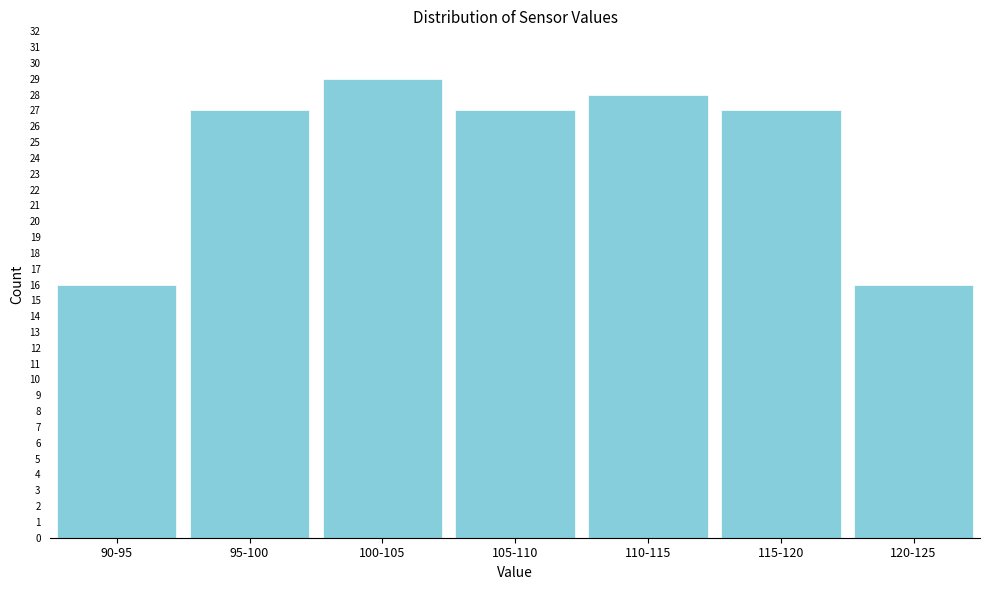

Reading right to left, list all the values displayed in this chart.

120-125=16	115-120=27	110-115=28	105-110=27	100-105=29	95-100=27	90-95=16